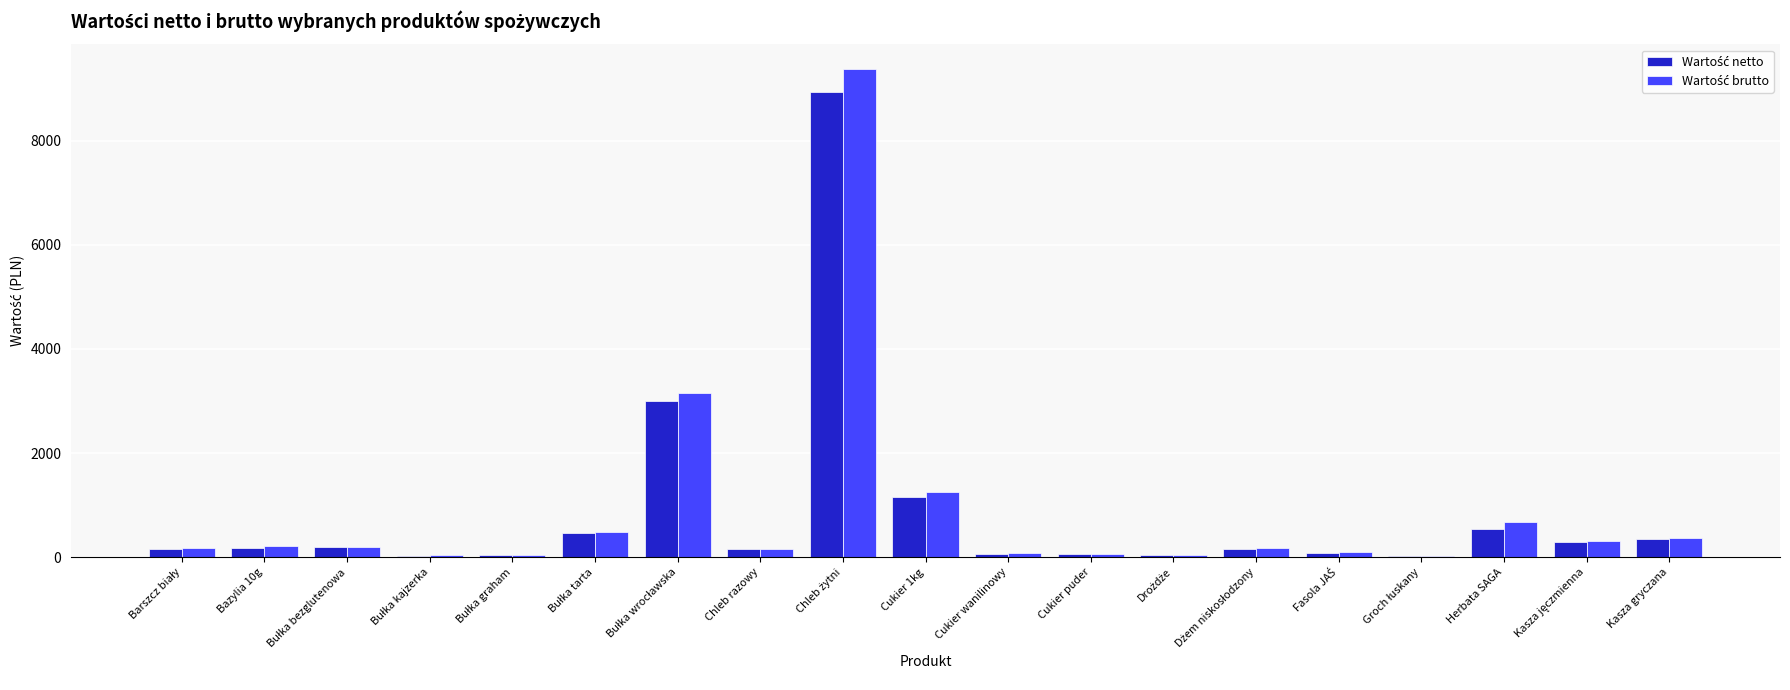

What is the maximum value shown in the chart?

9378.6